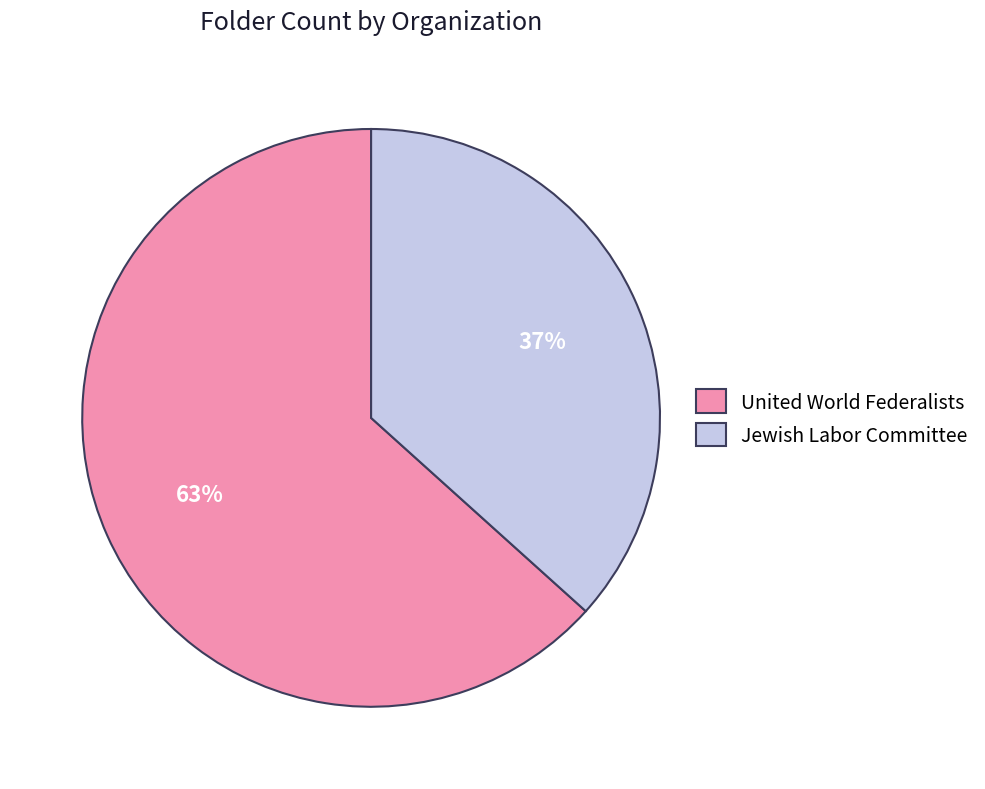

Is the sum of Jewish Labor Committee and United World Federalists greater than half?

Yes